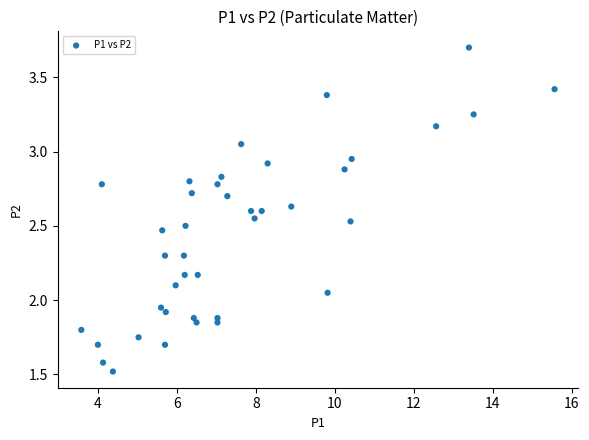

What is the range of X values (max minus min)?

12.0